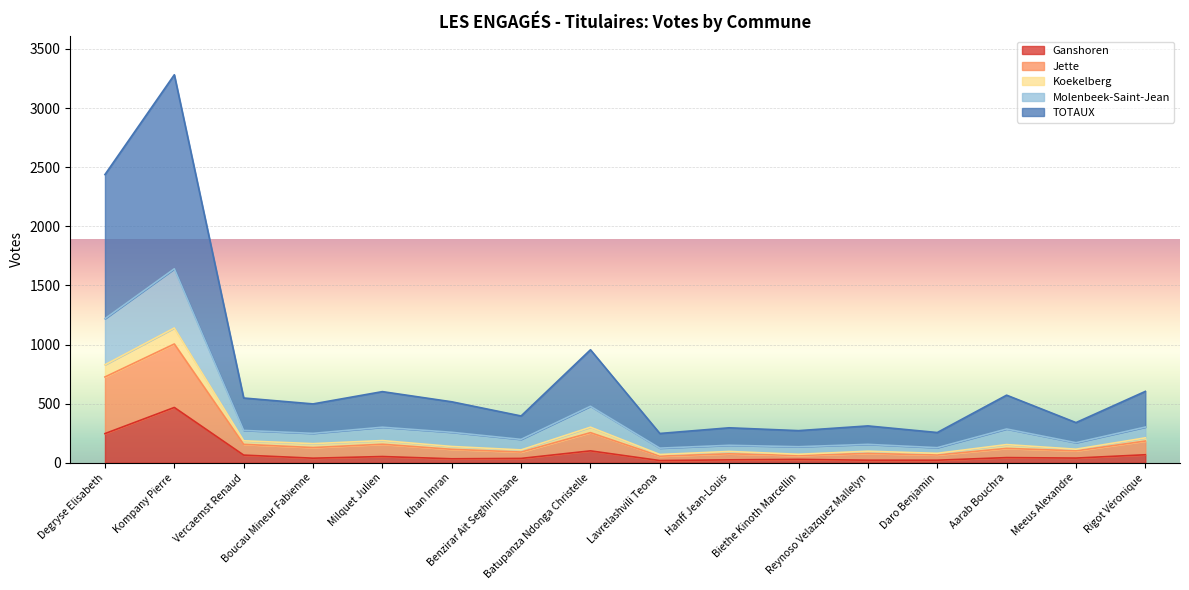

True or false: Jette and Koekelberg cross at least once.

False